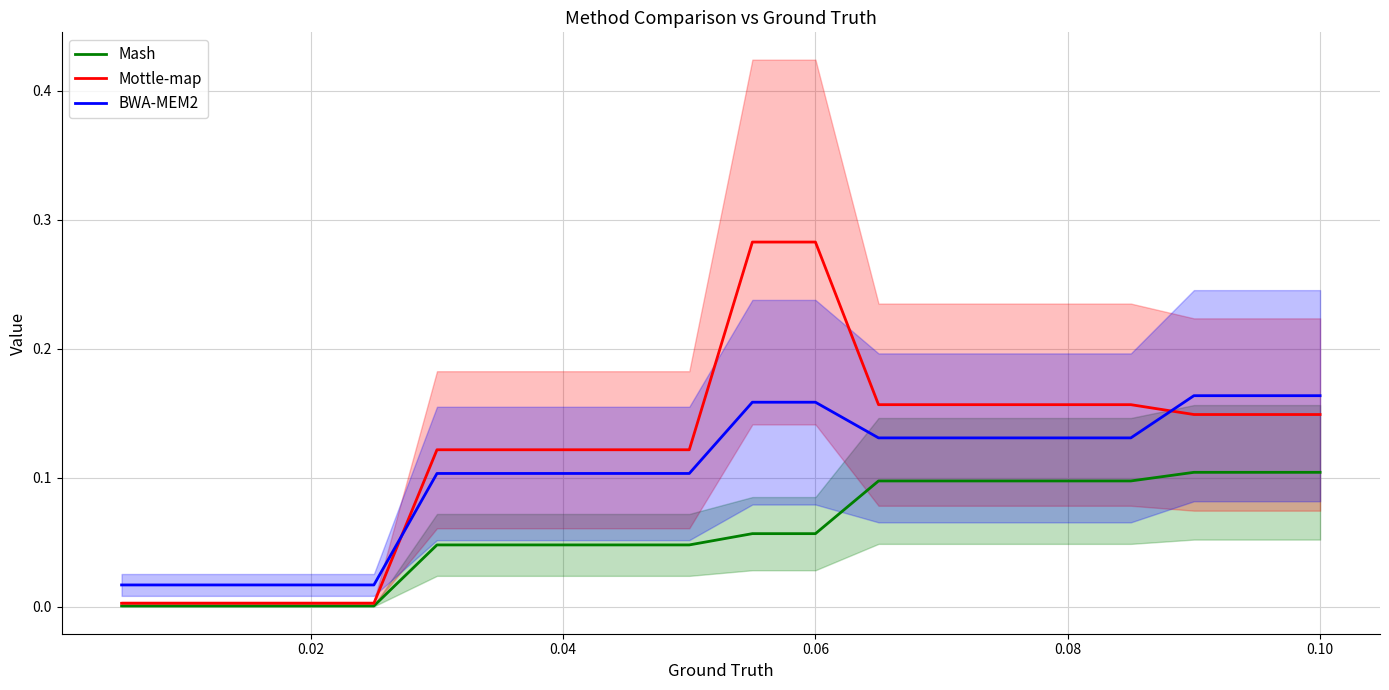

What is the difference between the maximum and second lowest values in the Mash series?

0.1